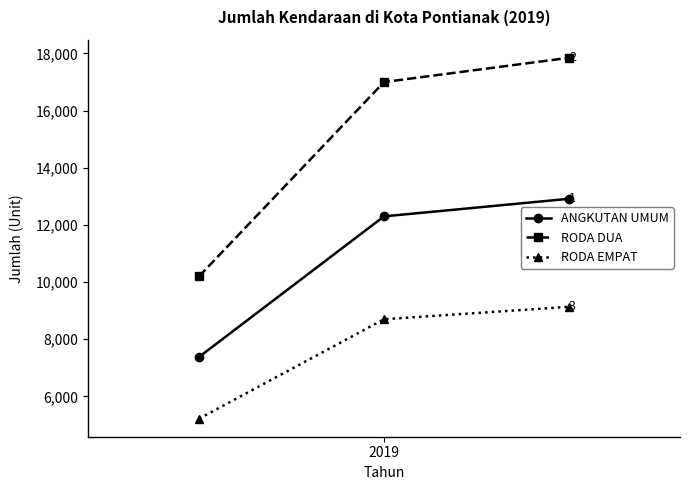

What is the smallest value displayed?

5220